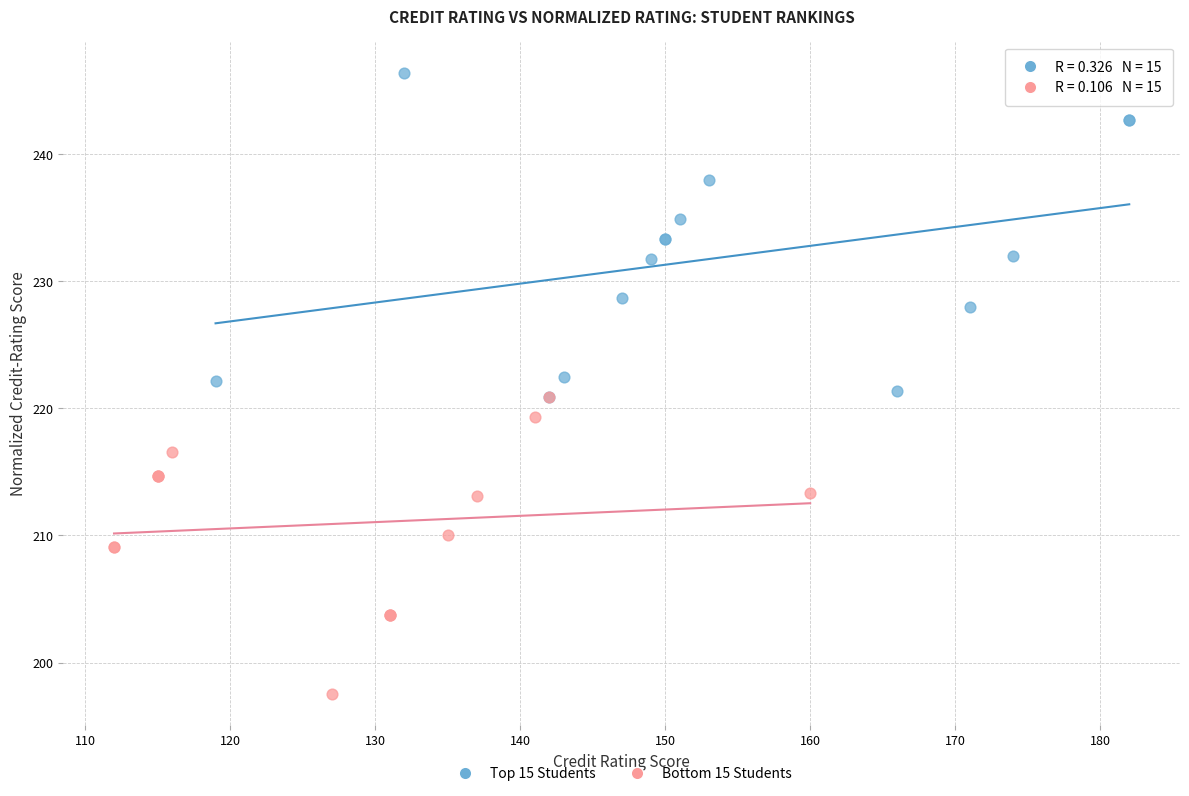

Which series has the largest Y range (max minus min)?

Top 15 Students